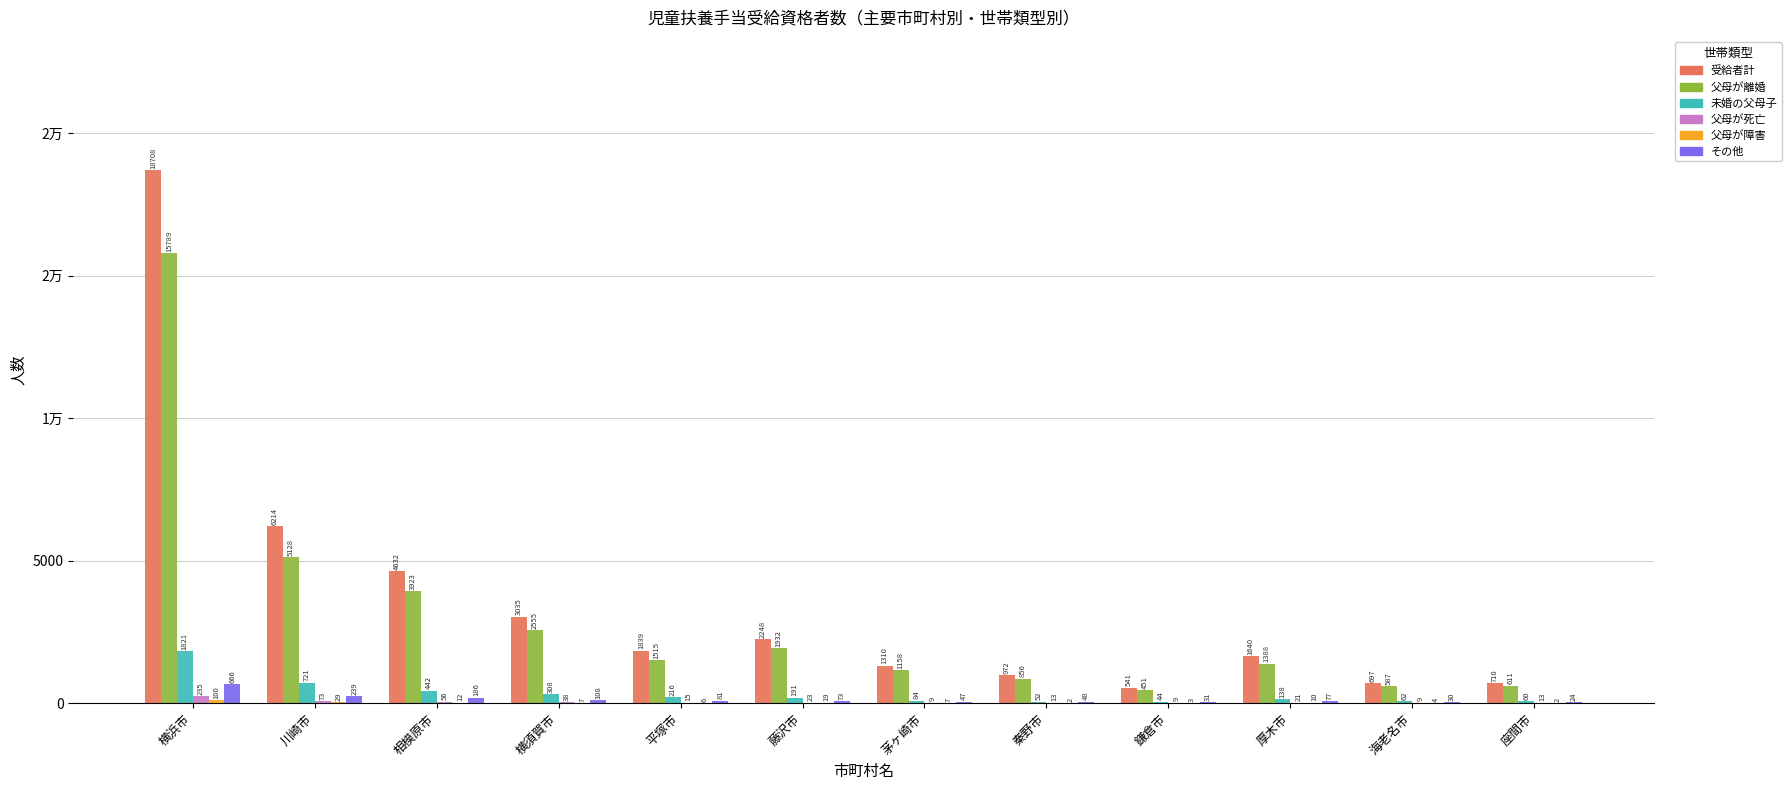

Are the bars grouped side by side (vs. stacked)?

Yes